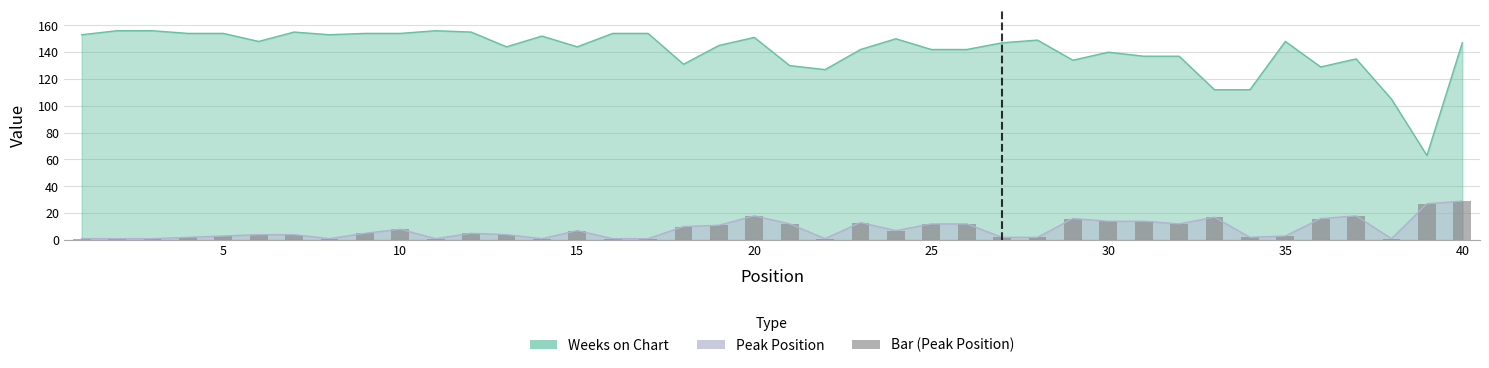

What is the minimum value for Peak Position?

1